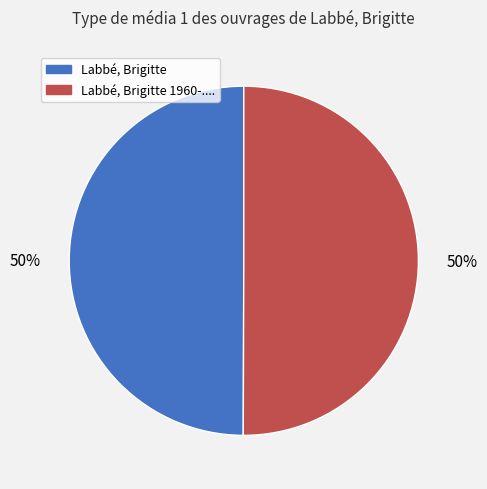

To the nearest percent, what is the combined percentage of Labbé, Brigitte and Labbé, Brigitte 1960-....?

100%